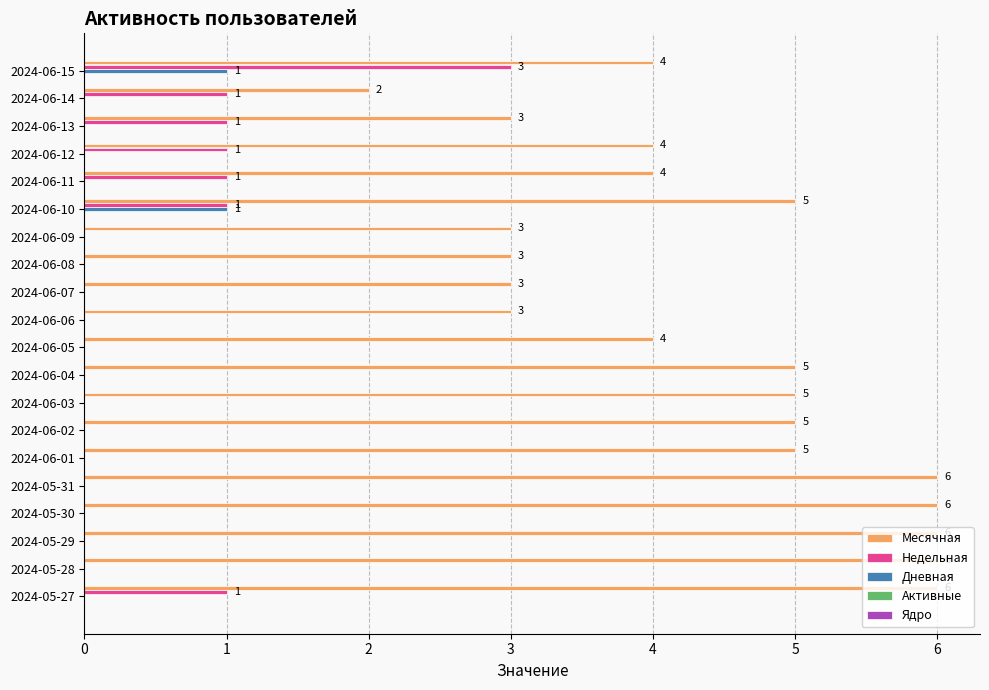

Which series has the largest total across all categories?

Месячная